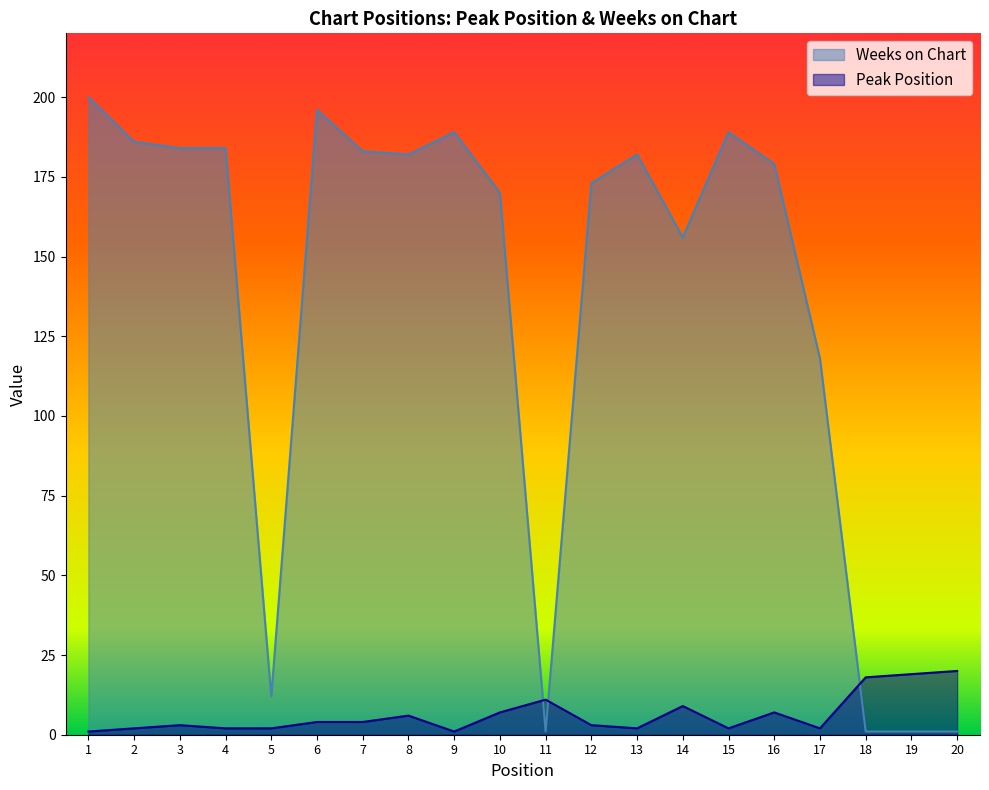

What is the total value across all series at 16?

186